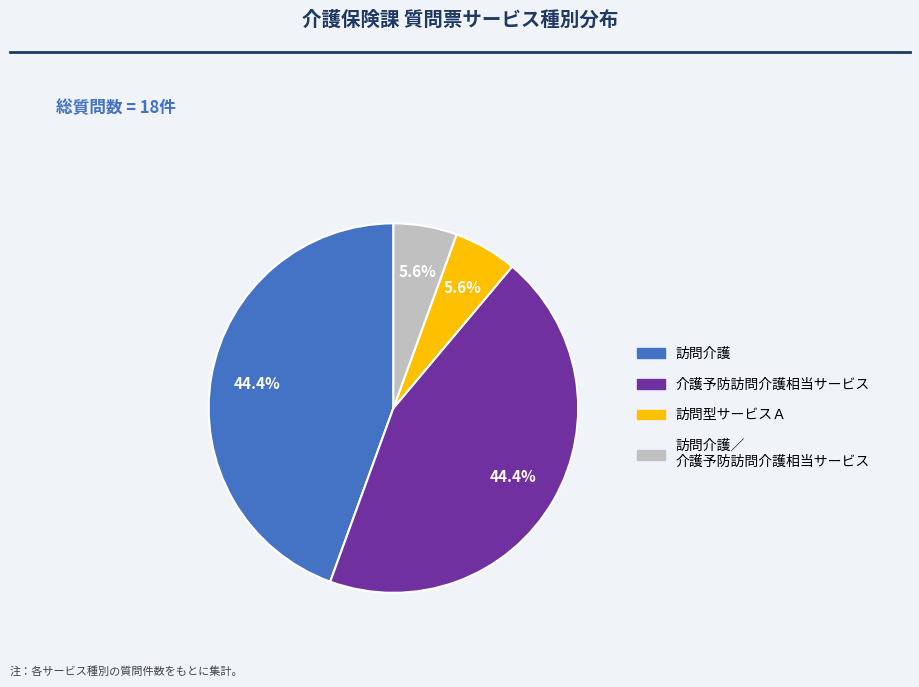

Does any single category account for the majority?

No